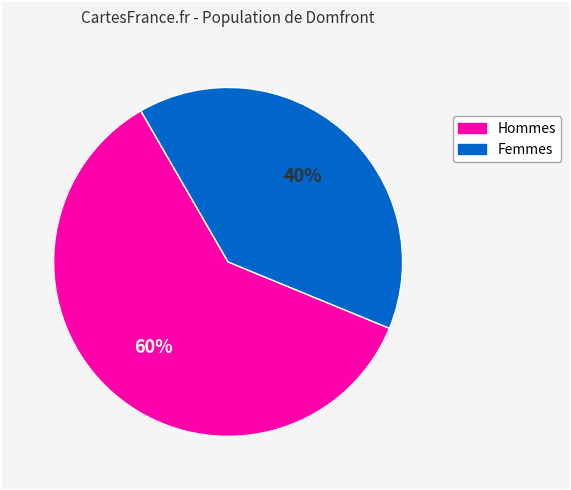

How many segments does this pie chart have?

2